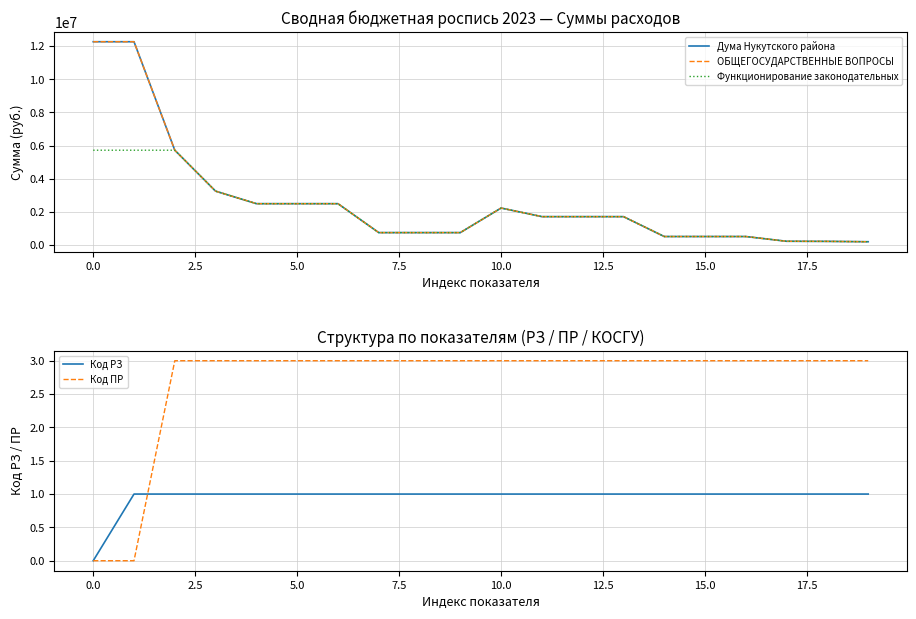

True or false: ОБЩЕГОСУДАРСТВЕННЫЕ ВОПРОСЫ and Код РЗ cross at least once.

False